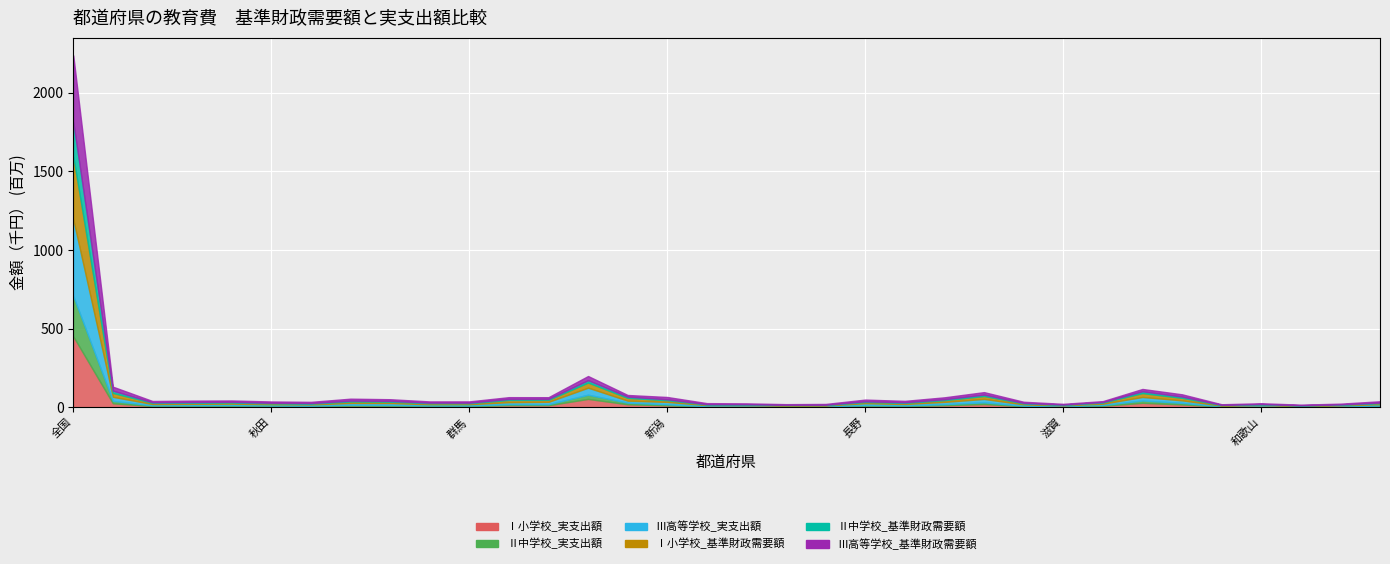

Between 山梨 and 山形, which is larger?

山形